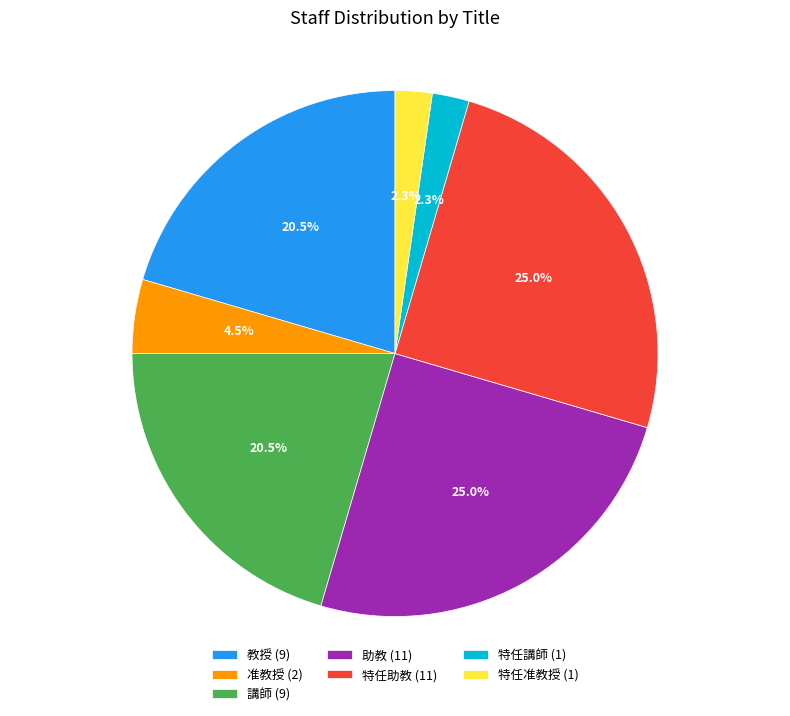

The 特任講師 slice represents 2% of the pie. True or false?

True